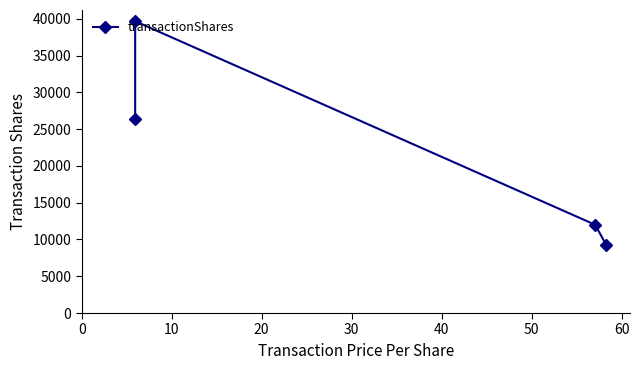

Does the chart have visible grid lines?

No